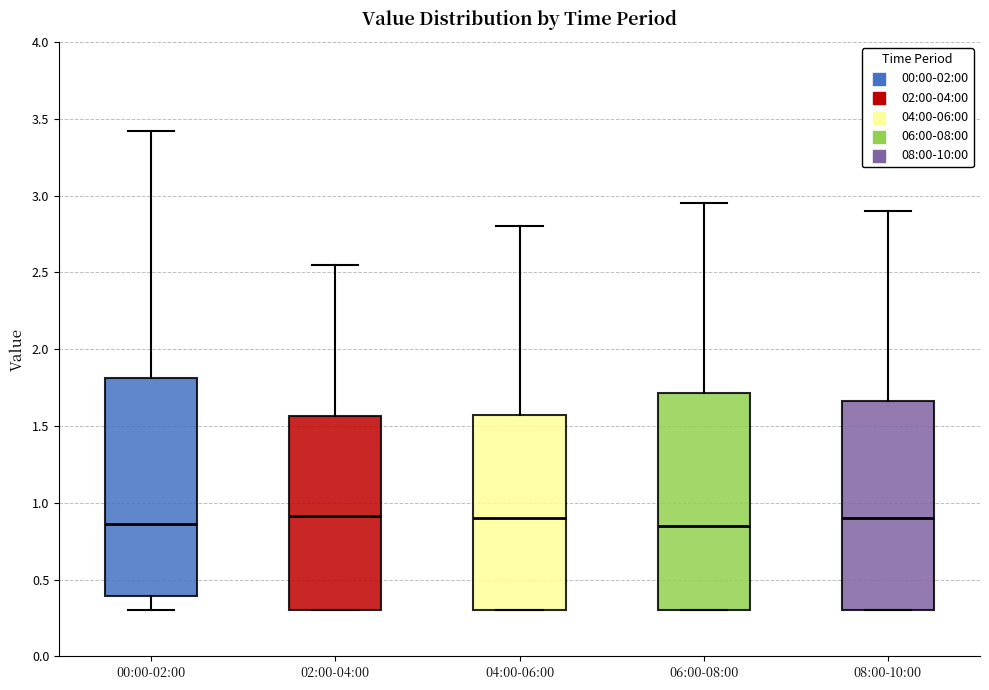

Reading left to right, read every box against the y-axis: the position of its median line, the range the box covers, and the ends of its whiskers. The values are not printed on the chart, so give them approximately, as read against the axis.

00:00-02:00: median 0.85, box 0.40 to 1.80, whiskers 0.30 to 3.40
02:00-04:00: median 0.90, box 0.30 to 1.55, whiskers 0.30 to 2.55
04:00-06:00: median 0.90, box 0.30 to 1.60, whiskers 0.30 to 2.80
06:00-08:00: median 0.85, box 0.30 to 1.70, whiskers 0.30 to 2.95
08:00-10:00: median 0.90, box 0.30 to 1.65, whiskers 0.30 to 2.90